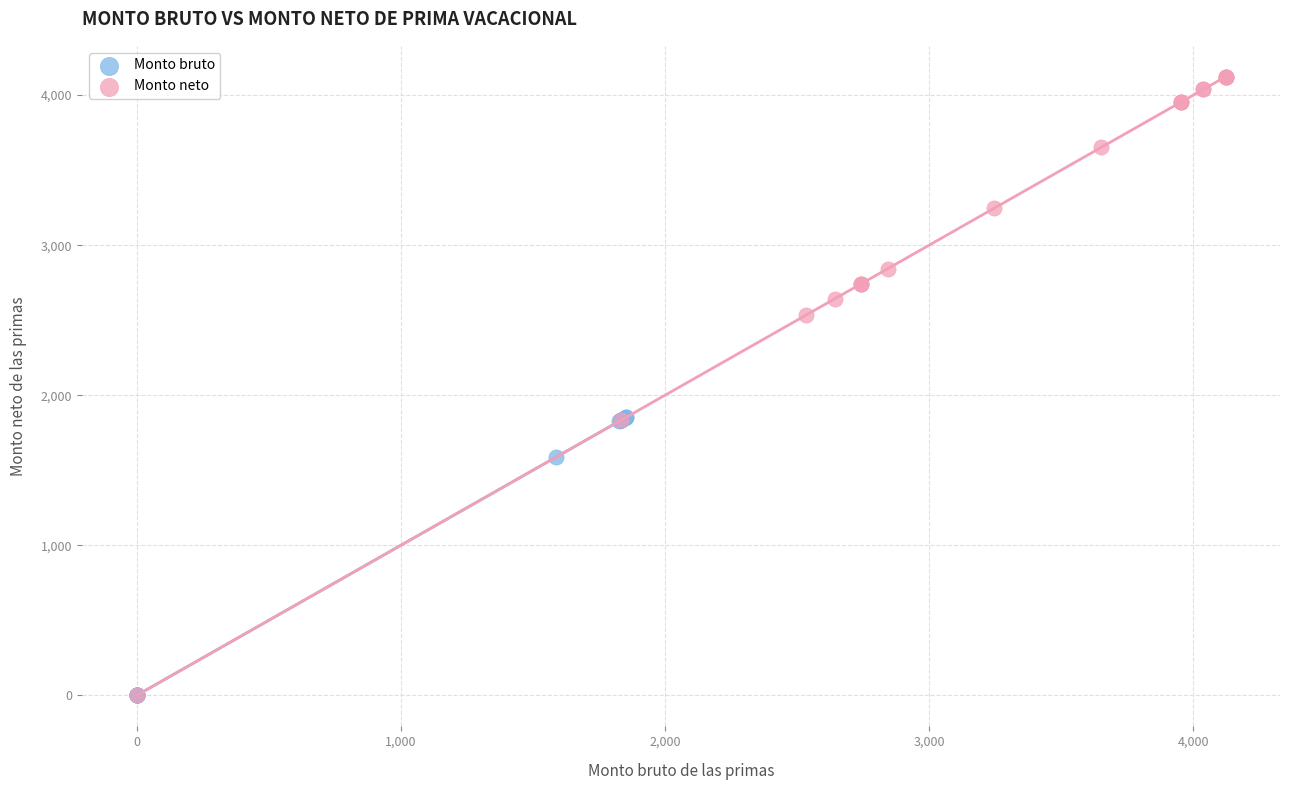

Which series has the widest spread of Y values?

Monto neto